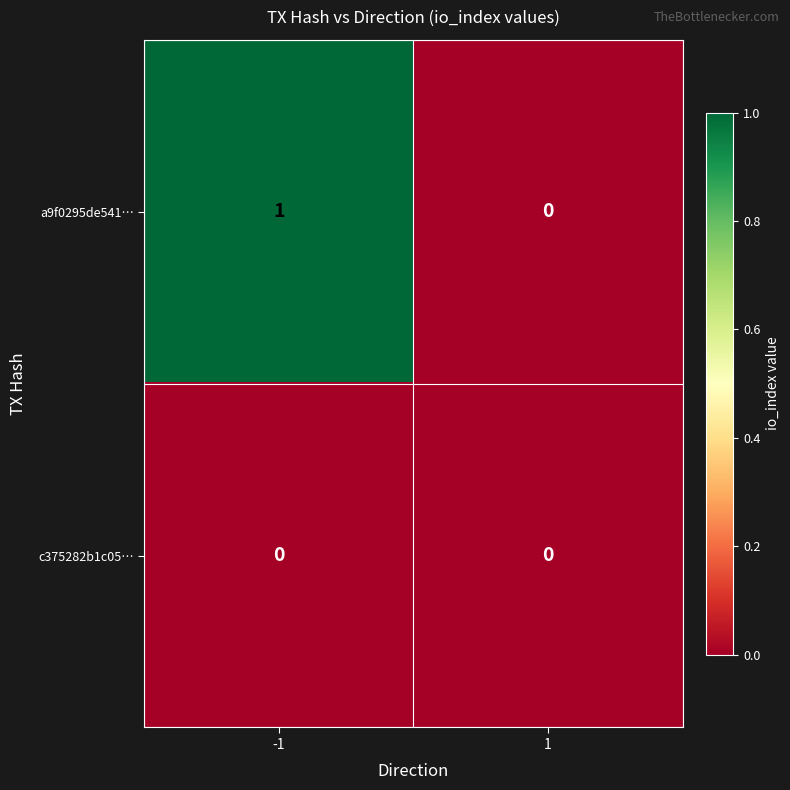

Reading right to left, transcribe all the data shown in this chart.

a9f0295de541…: 0	1
c375282b1c05…: 0	0